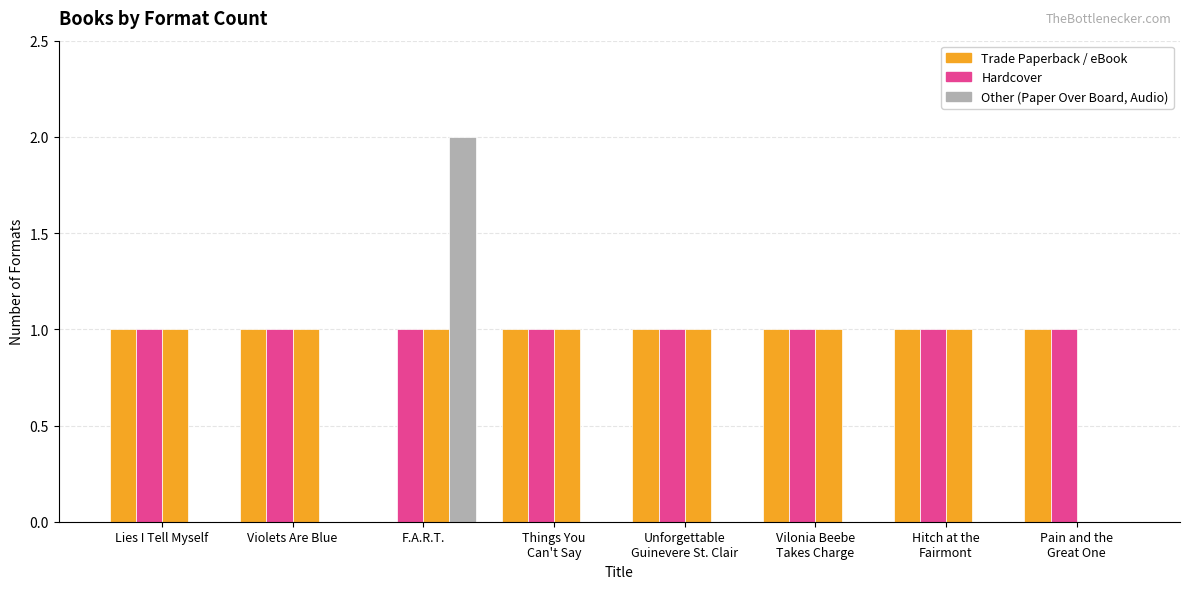

How many data points does each series have?

8